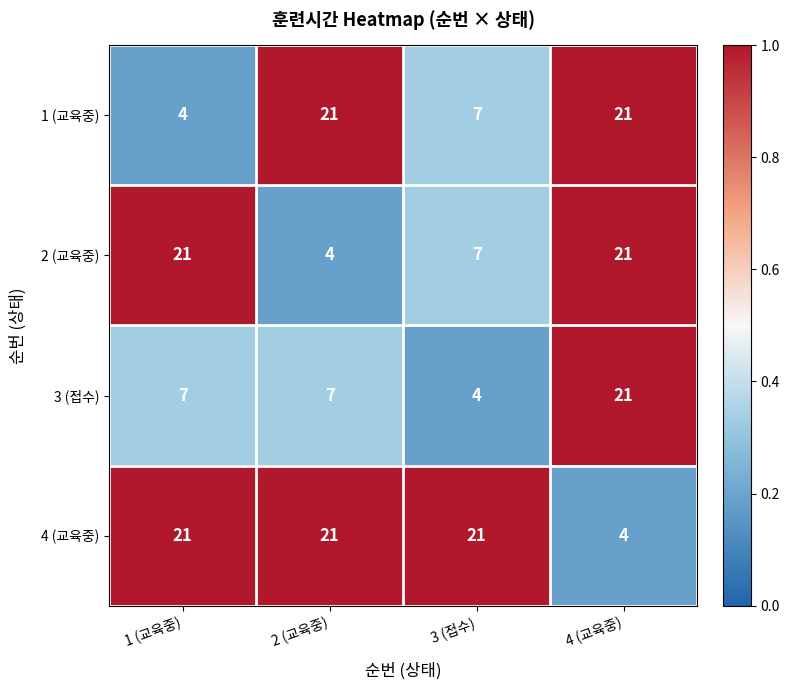

What is the sum of all 3 (접수) values?

39